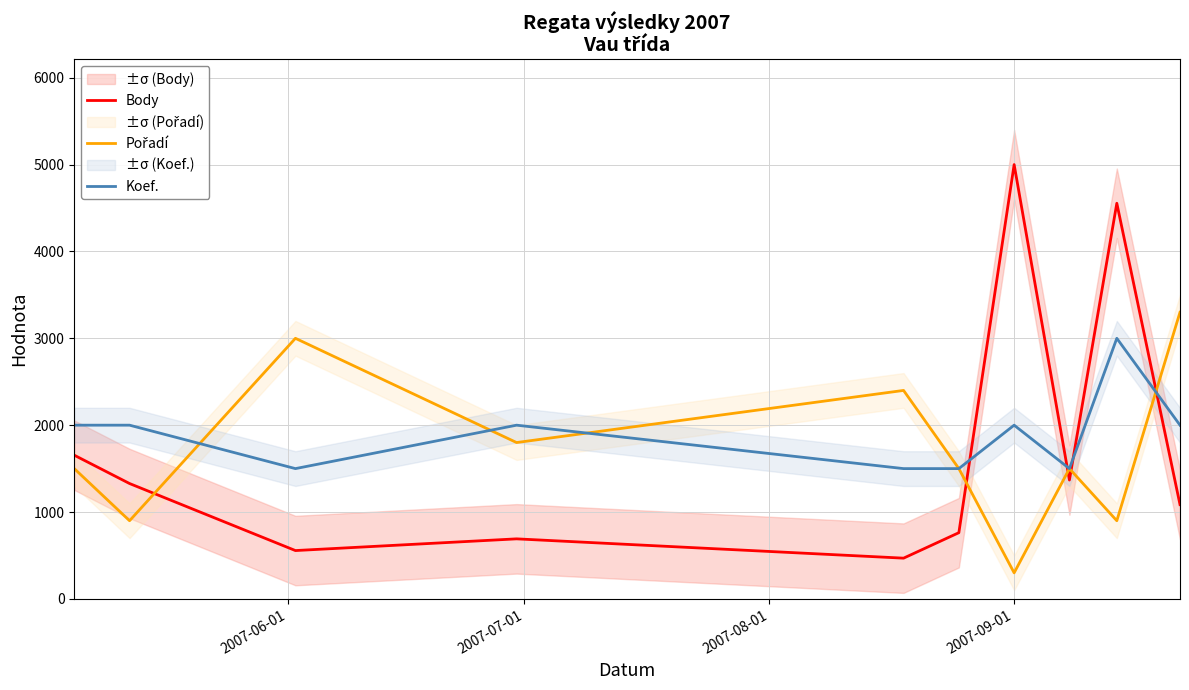

What is the minimum value for Body?

469.1